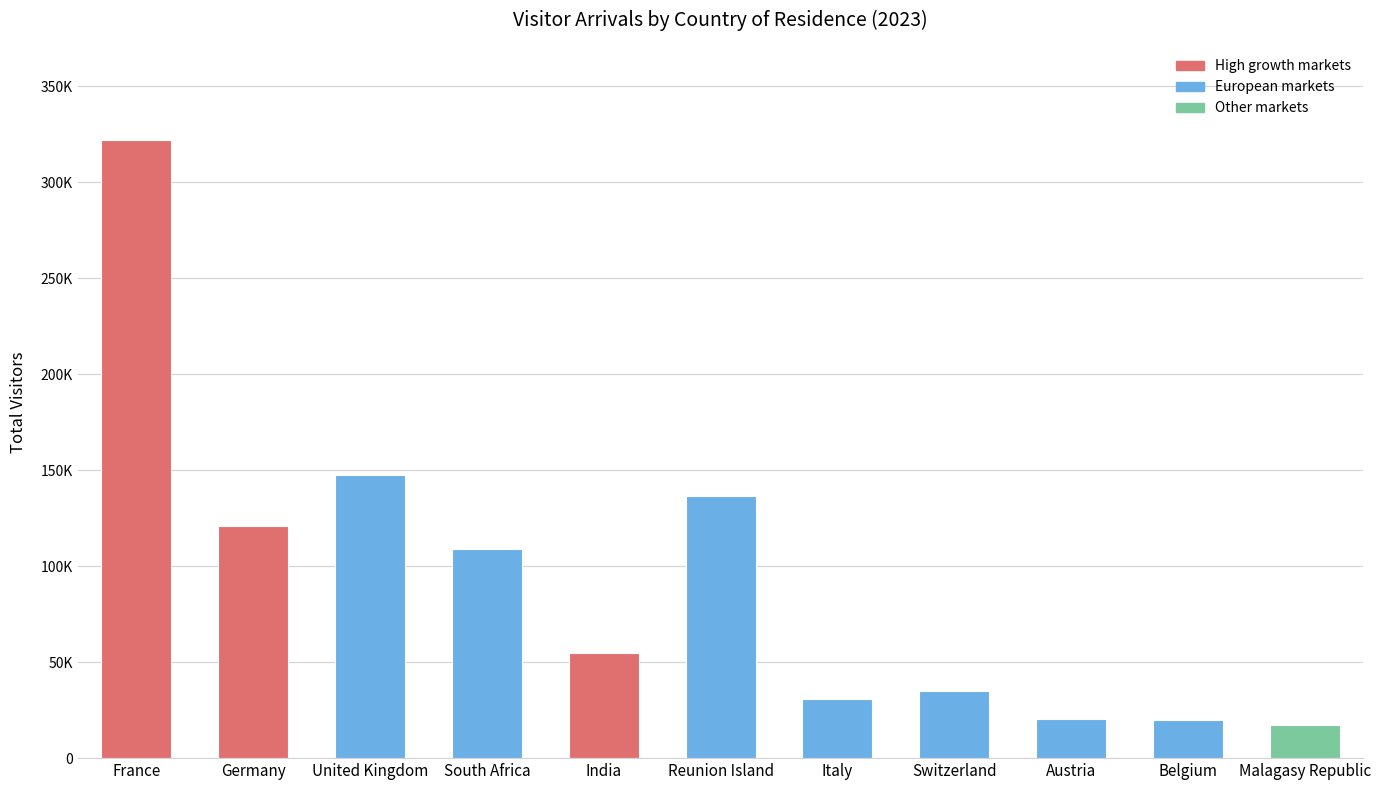

What is the difference between the second highest and second lowest values?

127766